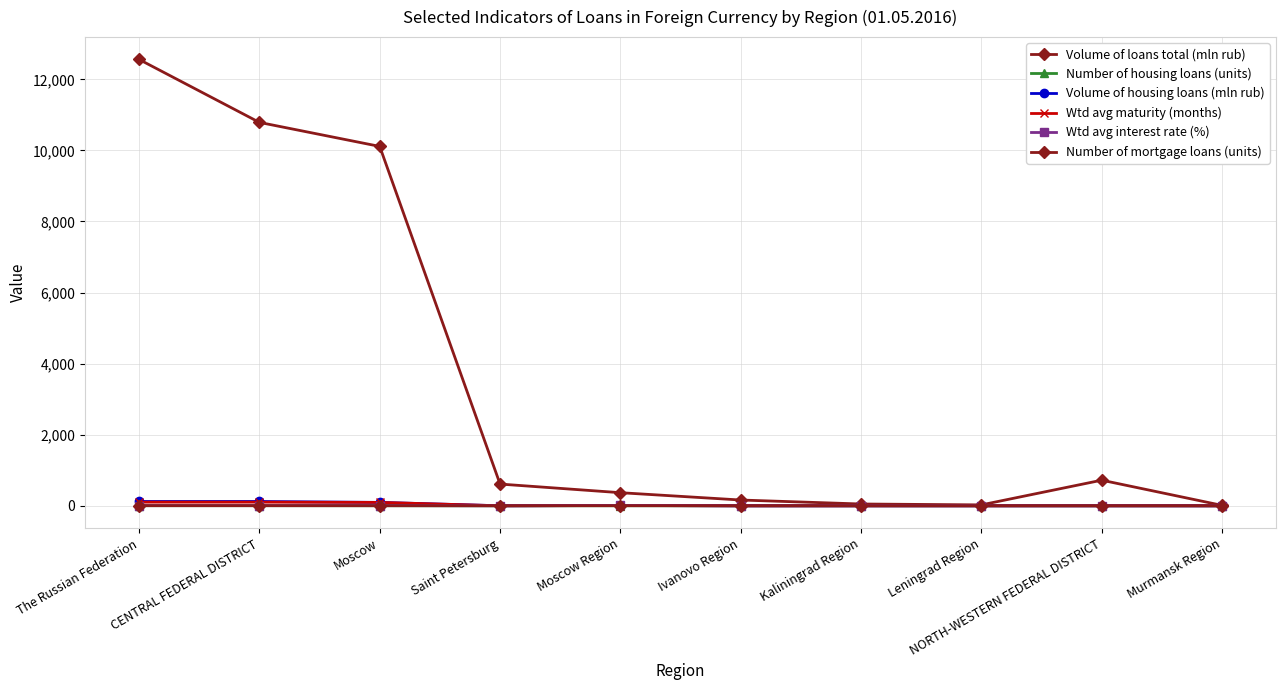

What is the value of the Volume of loans total (mln rub) point at the 1st from the left?

12561.0